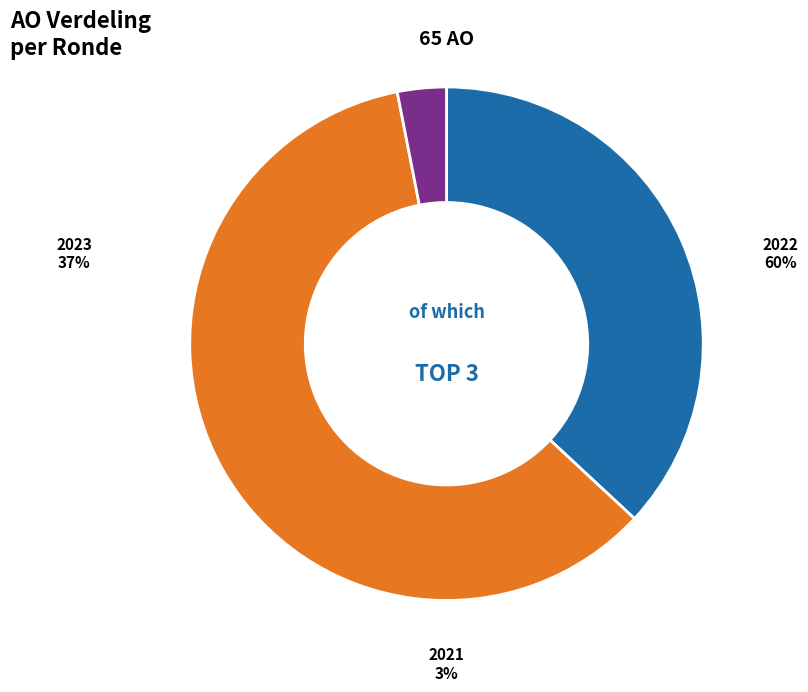

Is it true that 2023 Opmaak goedgekeurd is 16% of the pie?

False